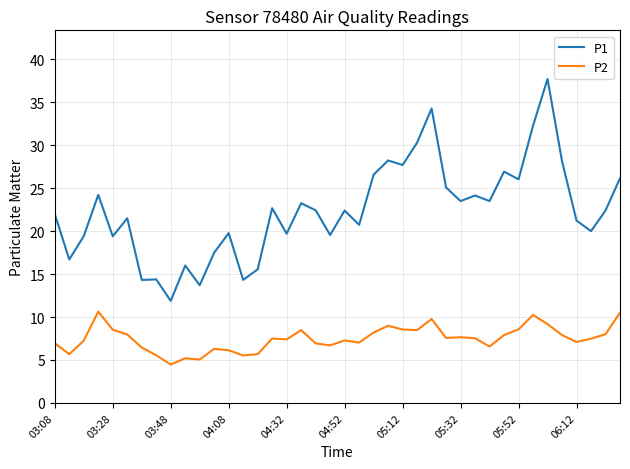

How many lines are shown in the chart?

2